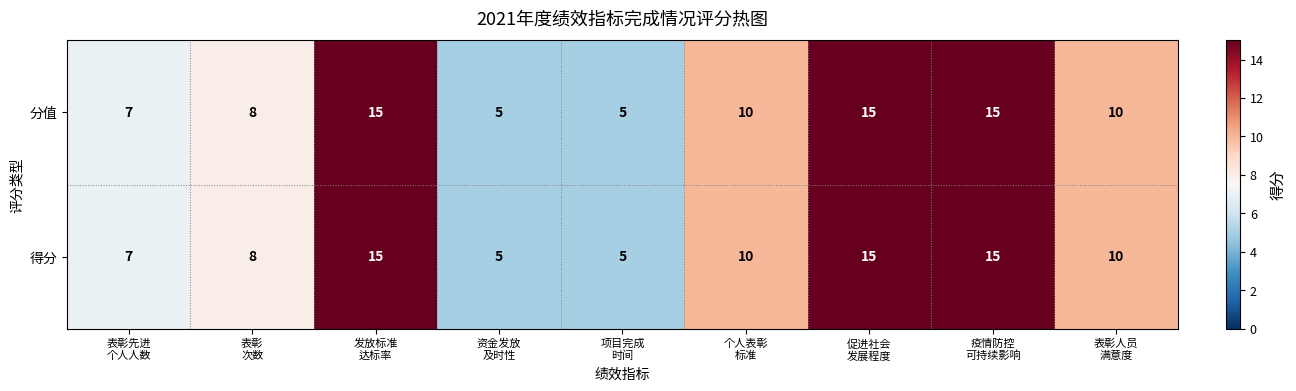

Count the 分值 values in the range 7 to 15.

7